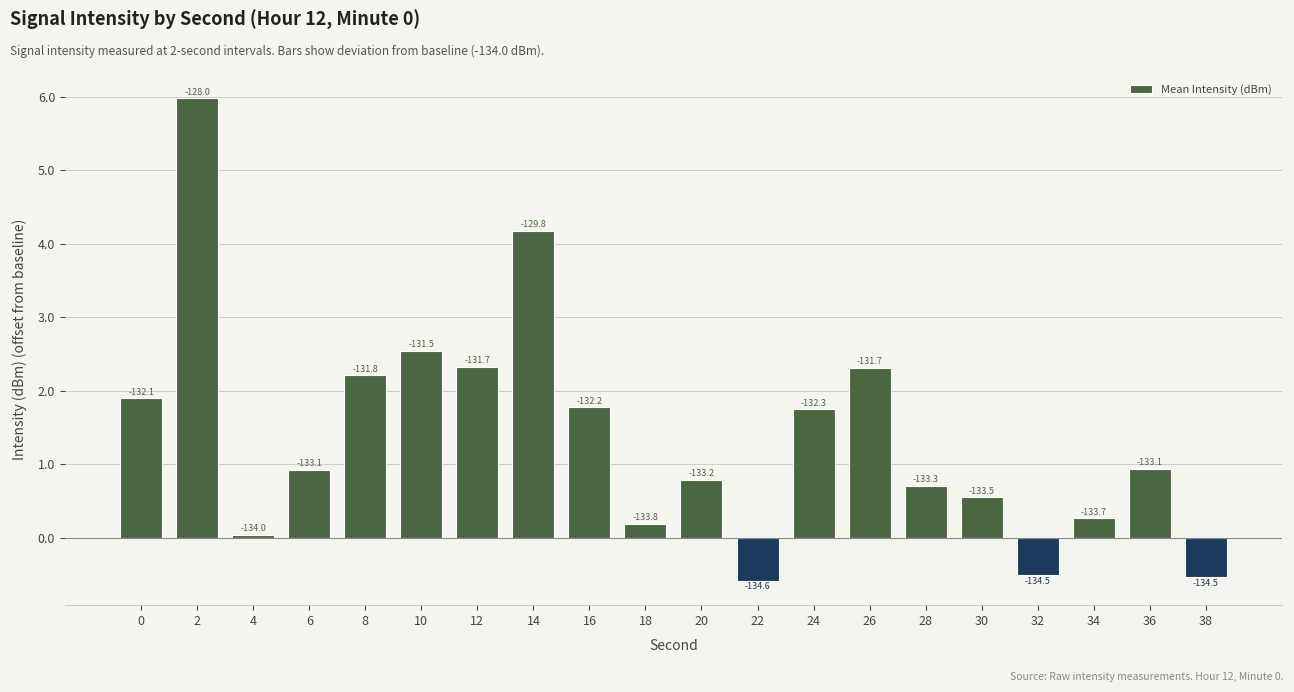

Does the chart contain any negative values?

Yes